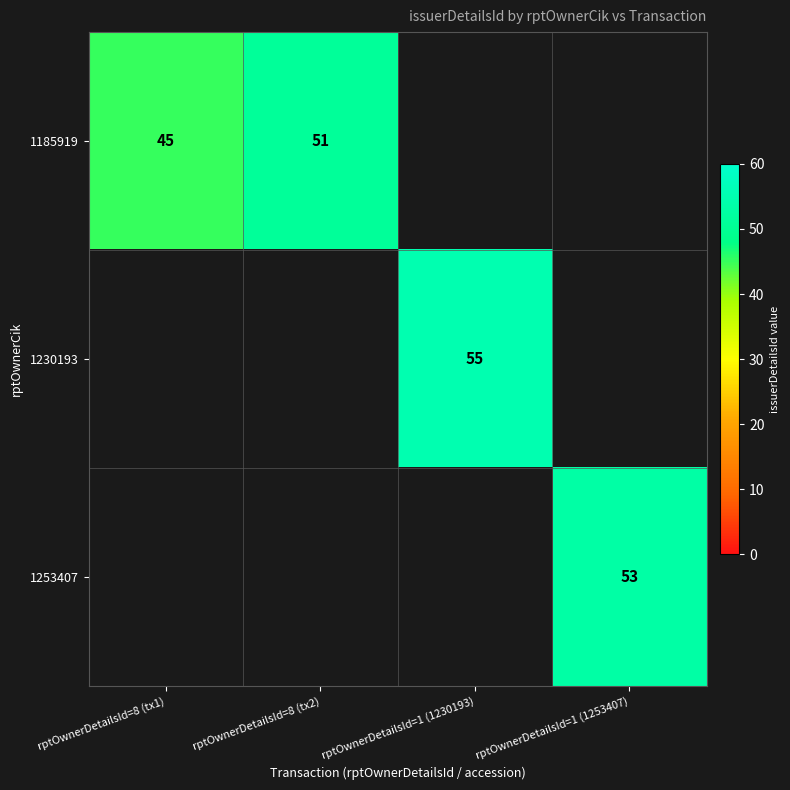

The value of 1185919 at rptOwnerDetailsId=8 (tx1) is 15. True or false?

False